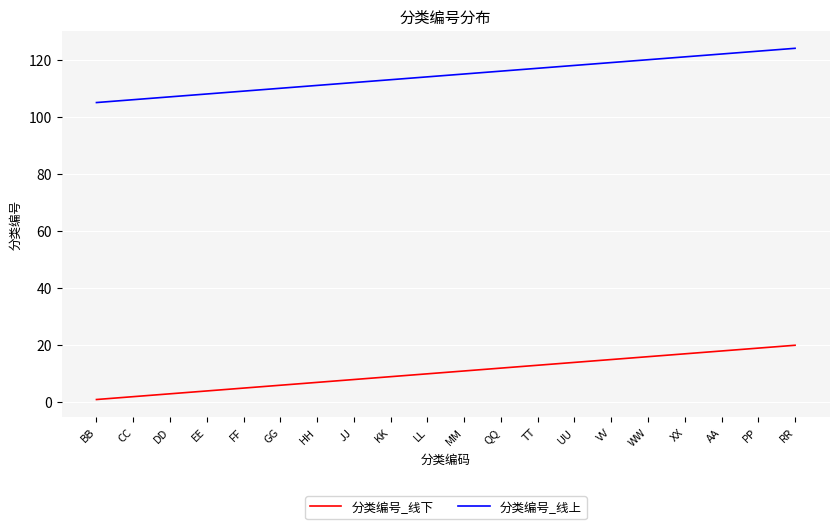

The value of 分类编号_线上 at PP is 123. True or false?

True